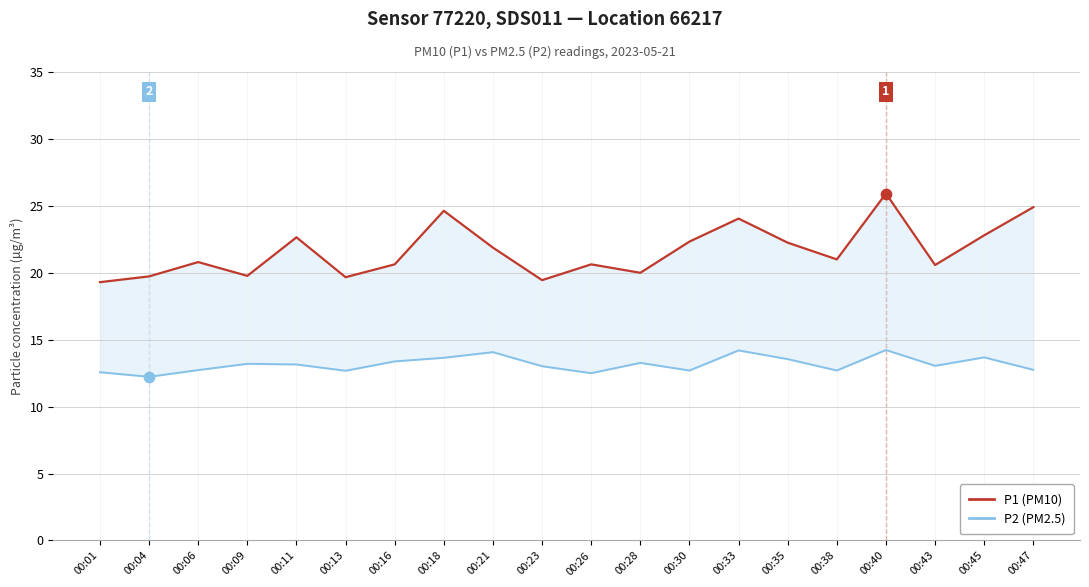

Is the value of P2 (PM2.5) at 00:38 greater than the value of P1 (PM10) at 00:28?

No